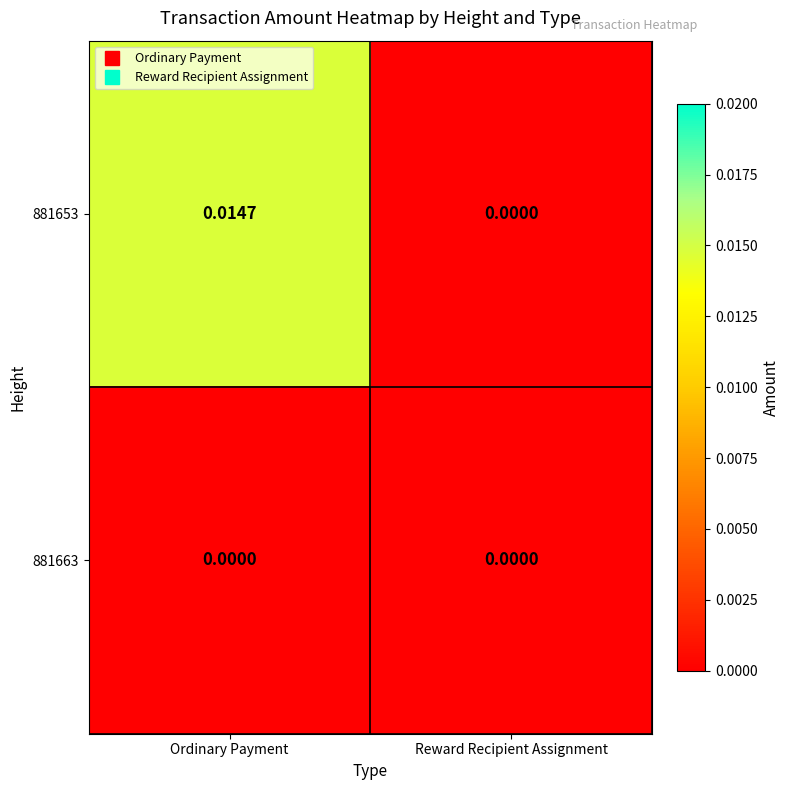

Which category has the highest value in the 881653 series?

Ordinary Payment